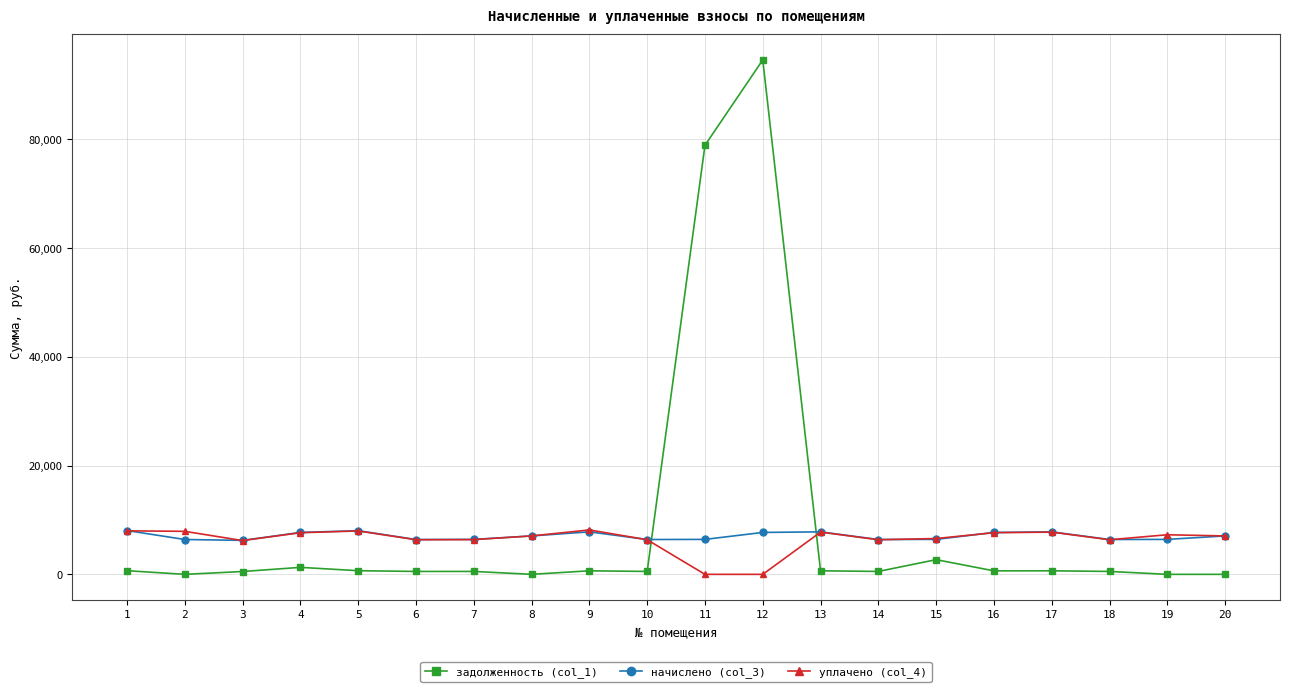

What is the maximum value shown in the chart?

94532.1